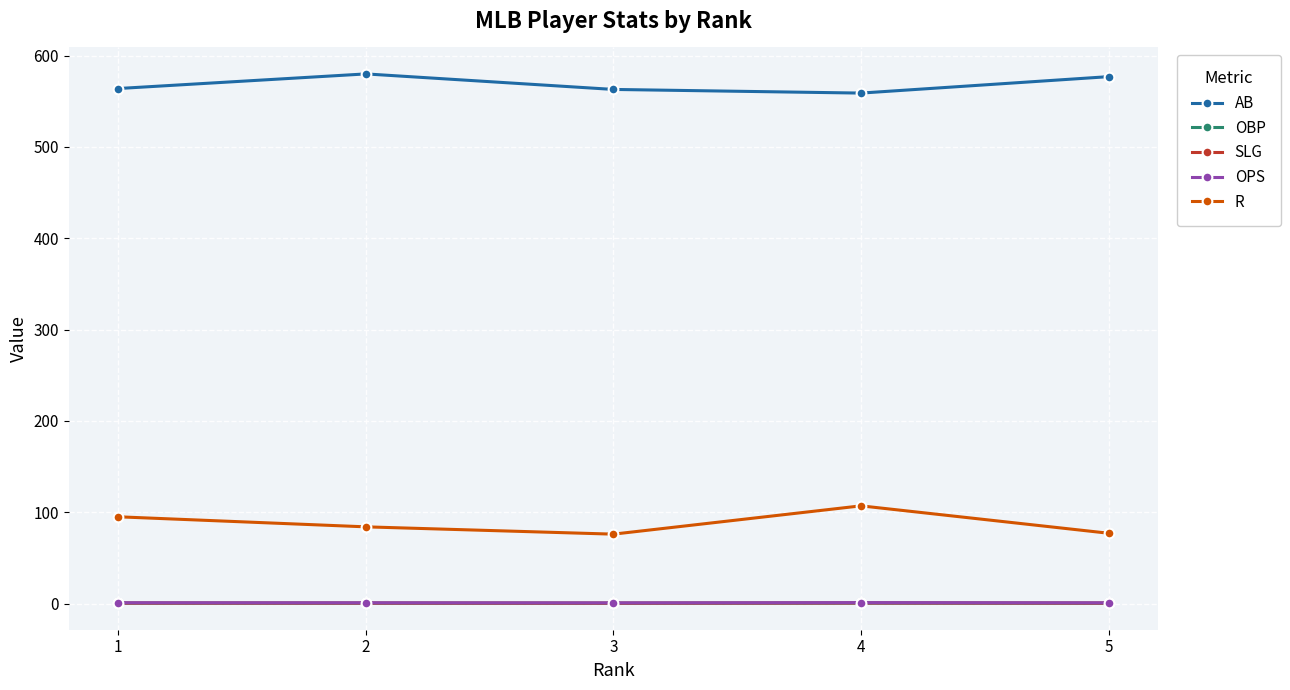

What is the maximum value for AB?

580.0